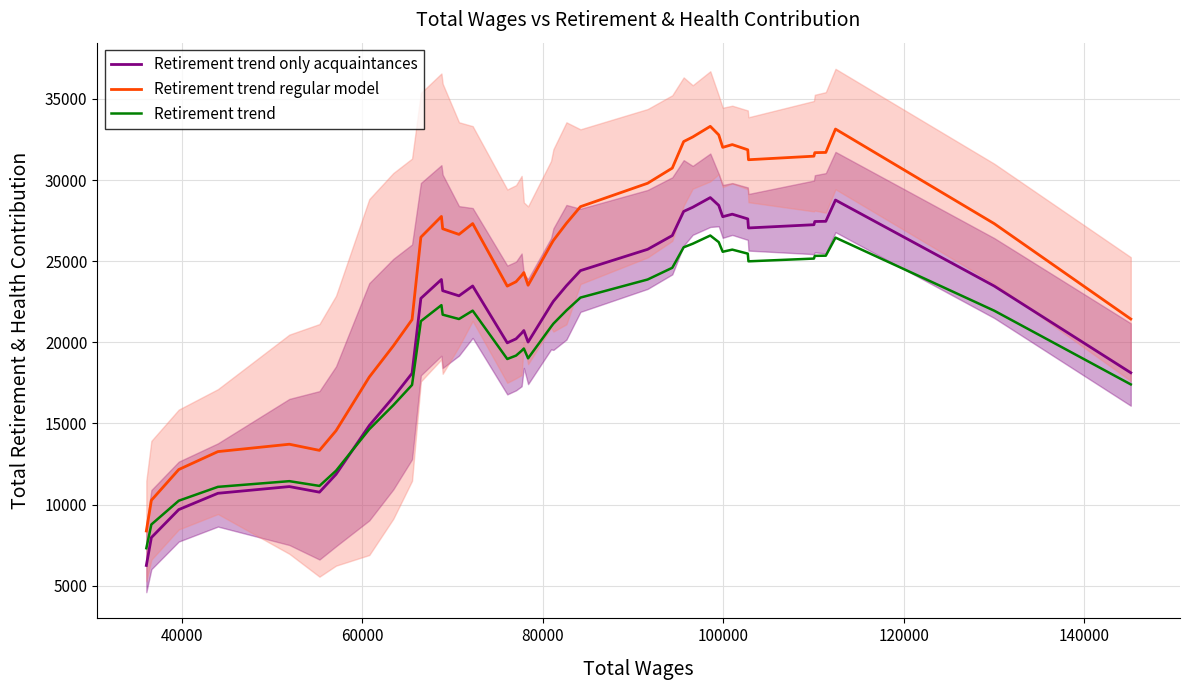

How many values in the Retirement trend only acquaintances series are below 23182?

20